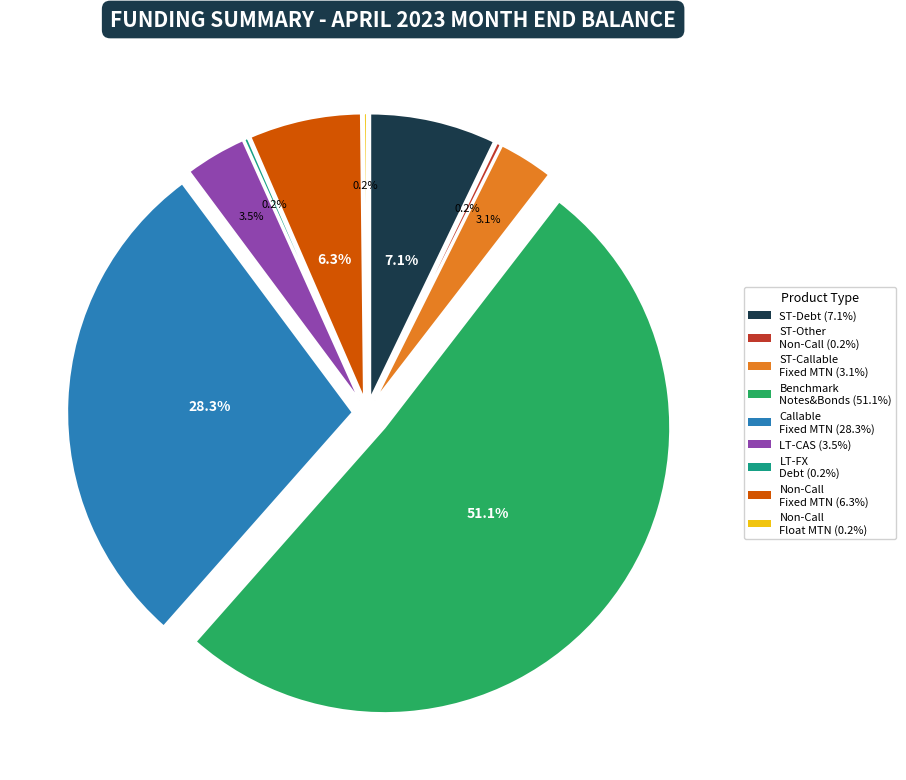

To the nearest percent, what is the average slice percentage?

11%